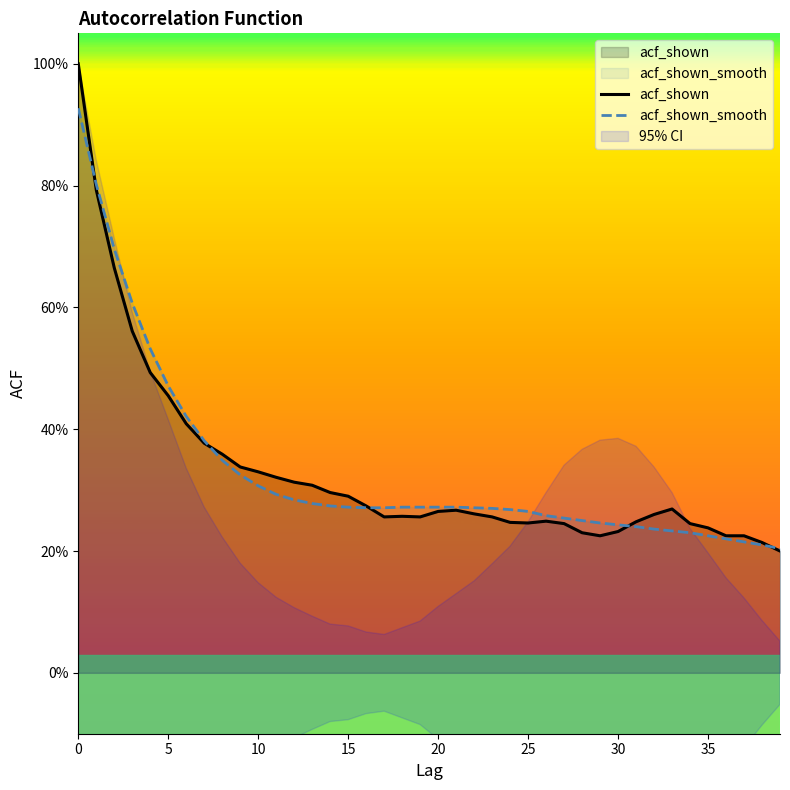

What is the value of the acf_shown_smooth point at the 33rd from the left?

0.2